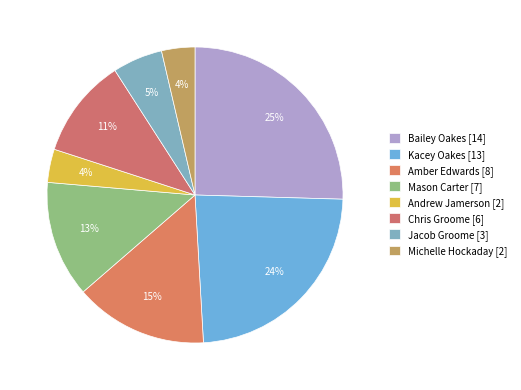

To the nearest percent, what portion does Bailey Oakes represent?

25%